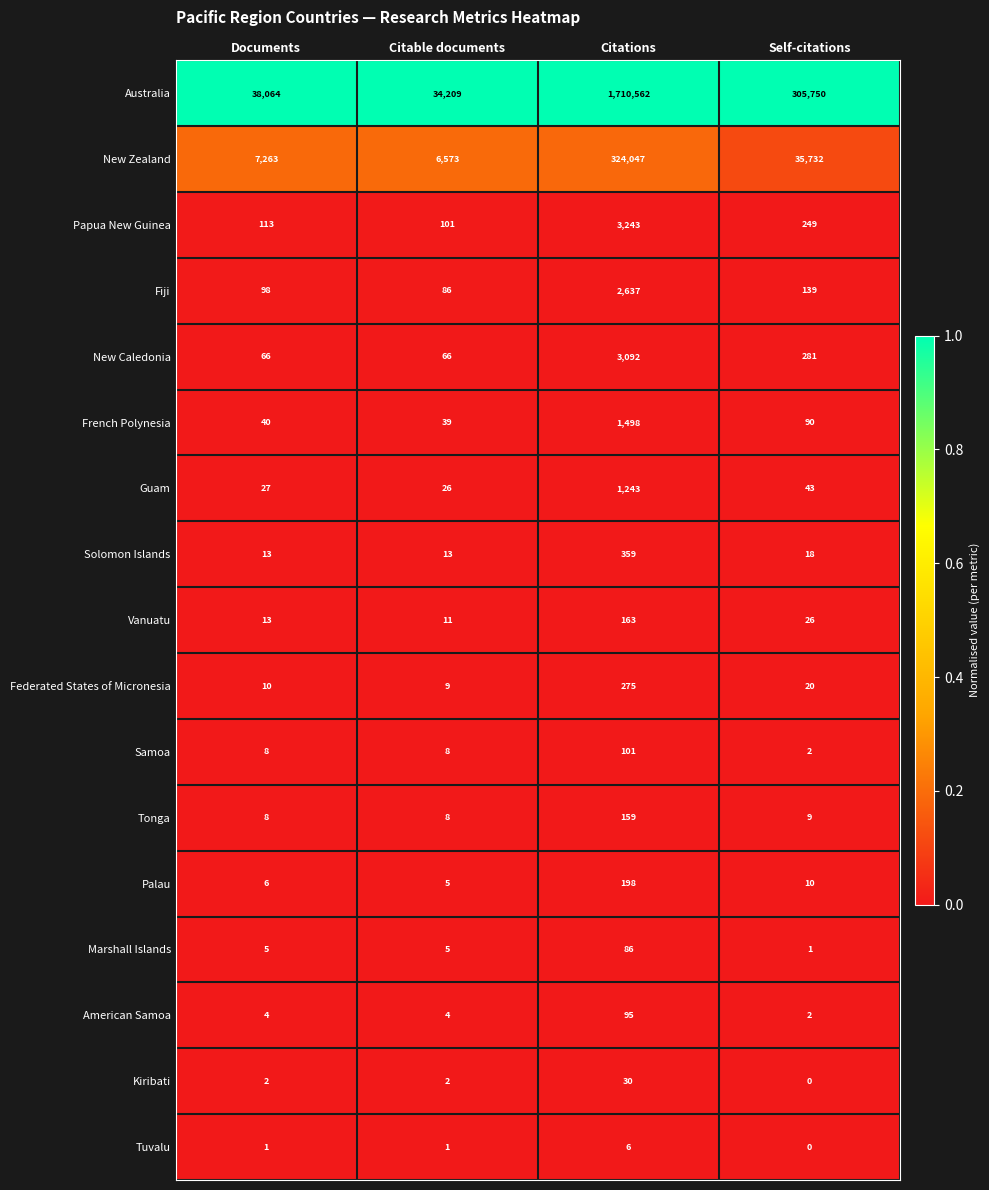

List the series in order of their peak value, highest first.

Australia, New Zealand, Papua New Guinea, New Caledonia, Fiji, French Polynesia, Guam, Solomon Islands, Federated States of Micronesia, Palau, Vanuatu, Tonga, Samoa, American Samoa, Marshall Islands, Kiribati, Tuvalu